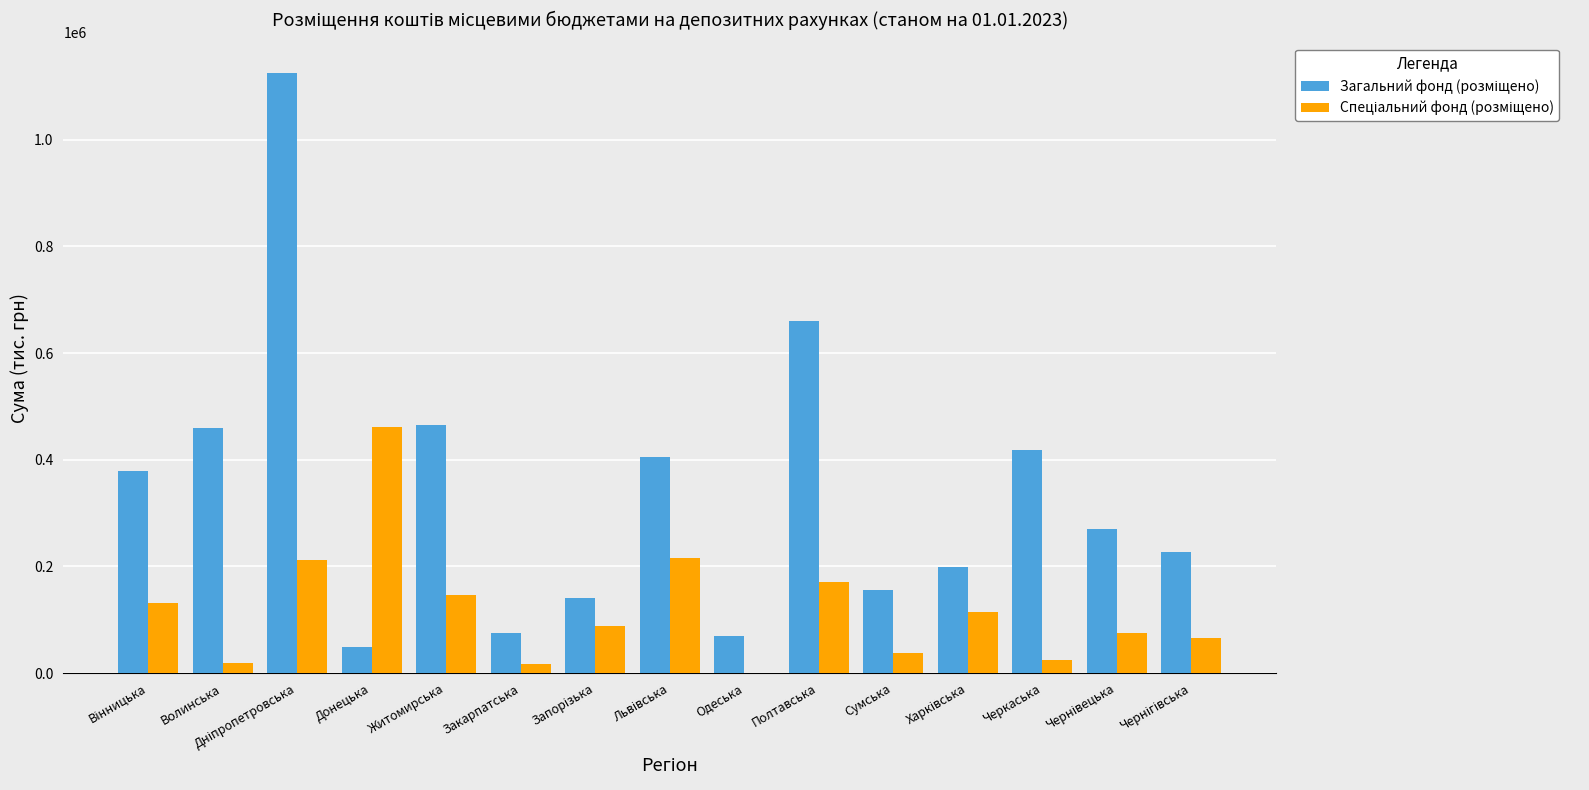

What is the label of the 13th bar from the left?

Черкаська